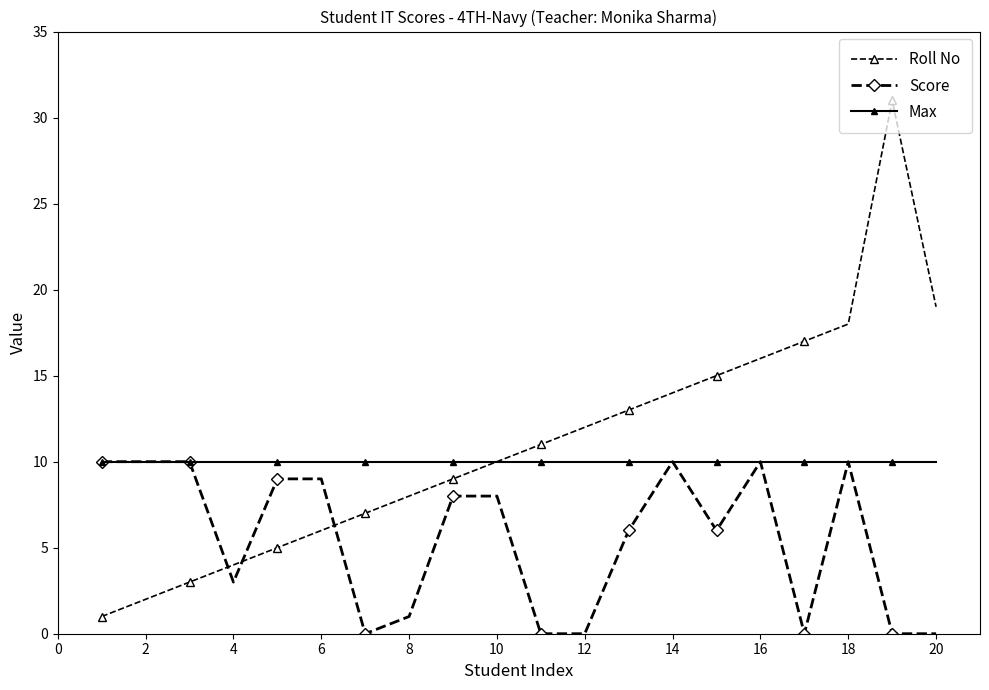

True or false: Roll No has more than 2 interior local peaks.

False